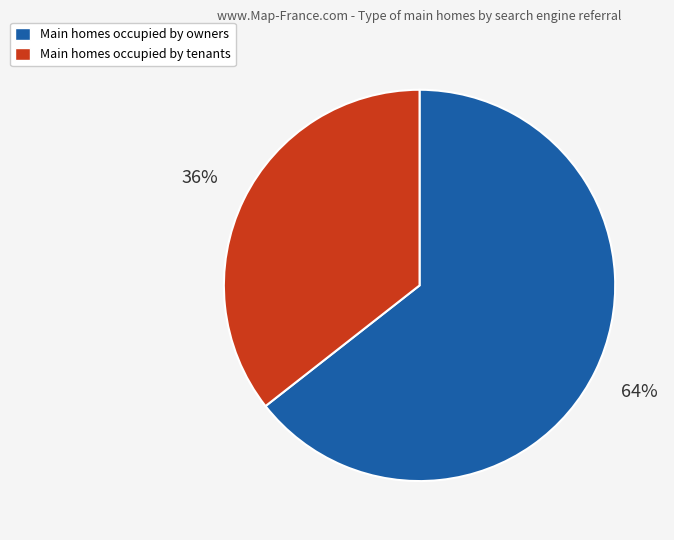

To the nearest percent, what is the average slice percentage?

50%